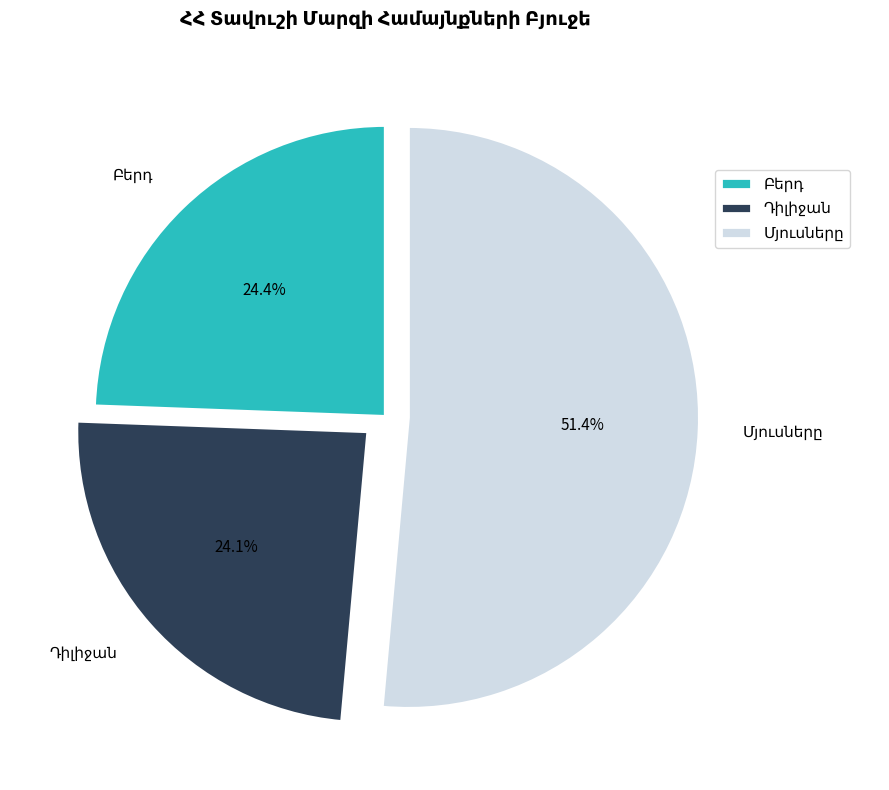

Is there any slice that represents more than half of the pie?

Yes